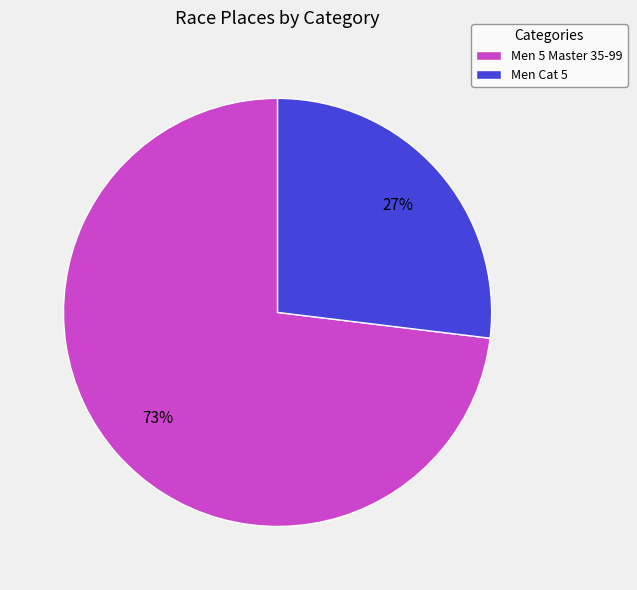

To the nearest percent, what is the difference between the Men Cat 5 and Men 5 Master 35-99 slice percentages?

46%